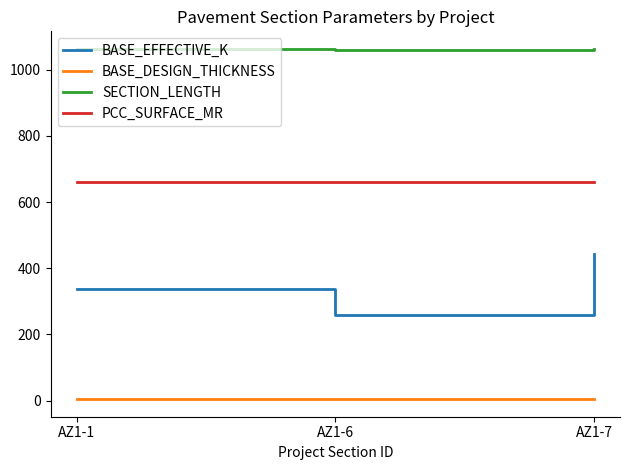

At how many categories does at least one series exceed 825?

3